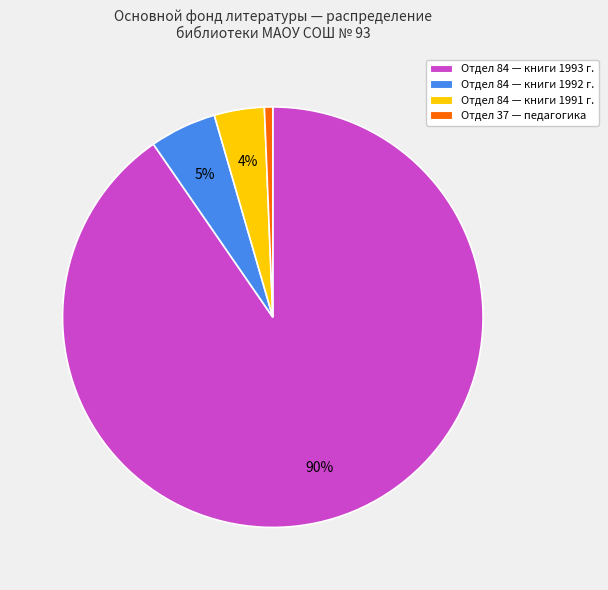

Which slice is the smallest?

Отдел 37 — педагогика